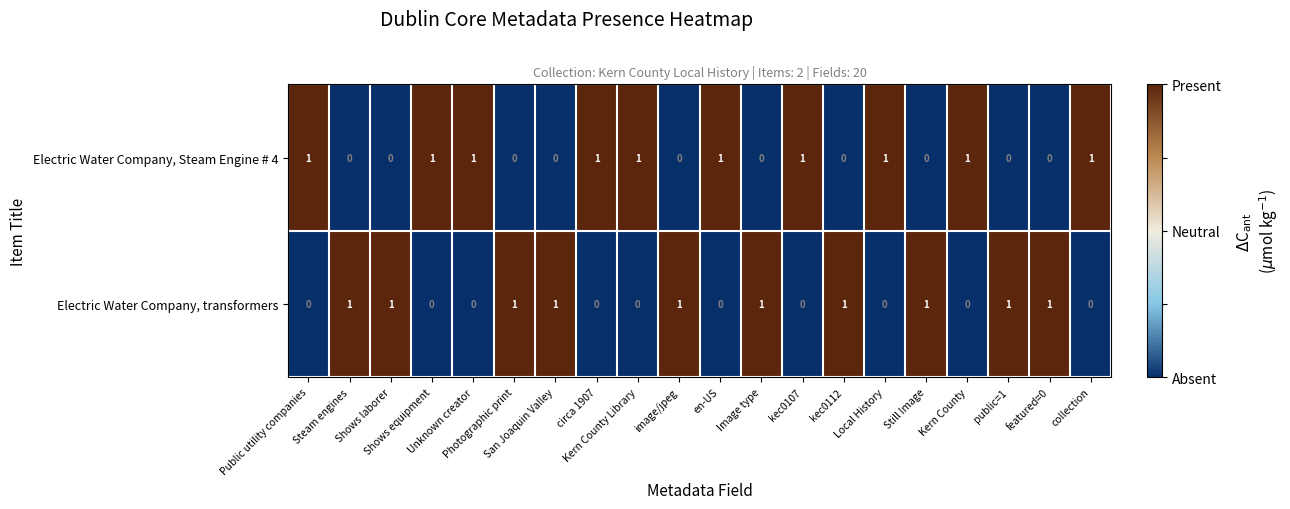

At how many categories does at least one series exceed 0?

20